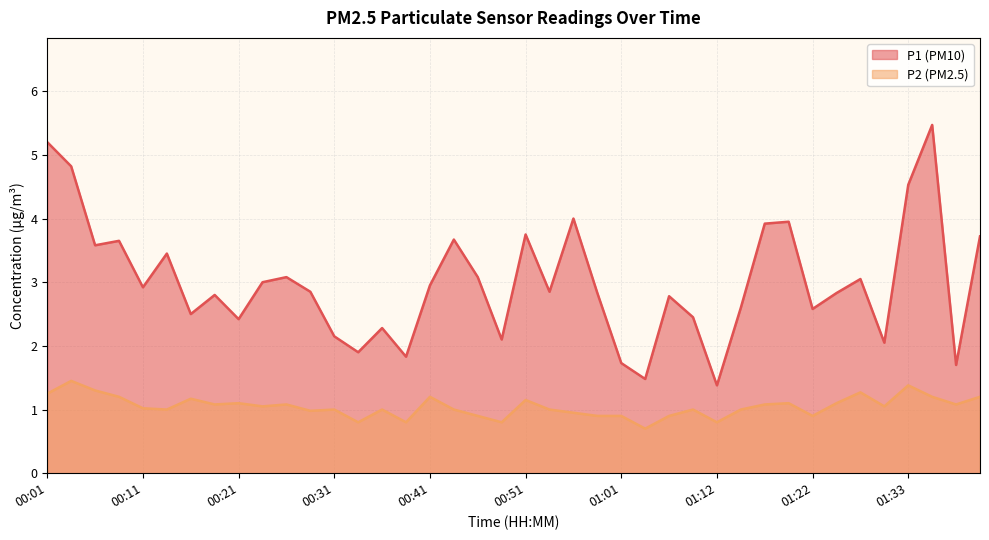

Rank the categories by P1 value from highest to lowest.

01:35, 00:01, 00:04, 01:33, 00:56, 01:19, 01:17, 00:51, 01:40, 00:43, 00:09, 00:06, 00:13, 00:26, 00:46, 01:28, 00:23, 00:41, 00:11, 00:28, 00:54, 00:59, 01:25, 00:18, 01:06, 01:14, 01:22, 00:16, 01:09, 00:21, 00:36, 00:31, 00:48, 01:30, 00:33, 00:38, 01:01, 01:38, 01:04, 01:12